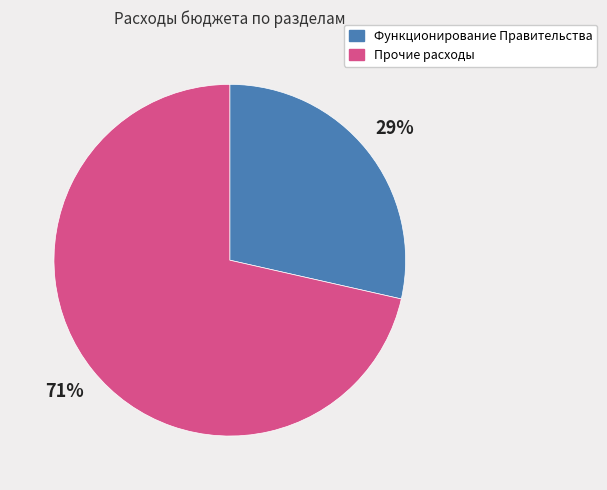

Is there a majority slice in this chart?

Yes